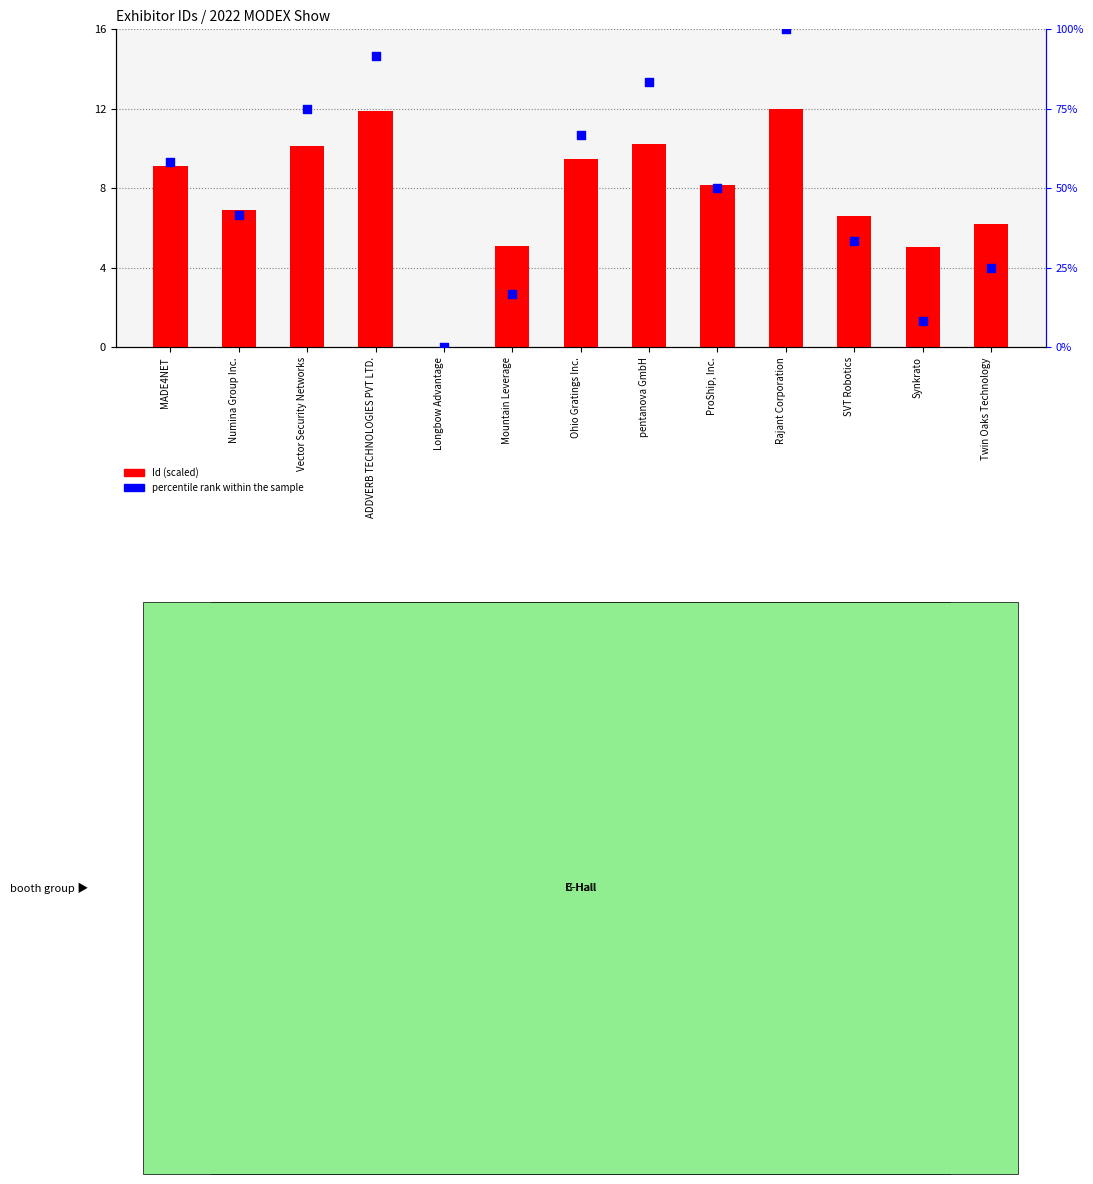

Is the value of Id (scaled) at ADDVERB TECHNOLOGIES PVT LTD. greater than the value of percentile rank within the sample at ADDVERB TECHNOLOGIES PVT LTD.?

No